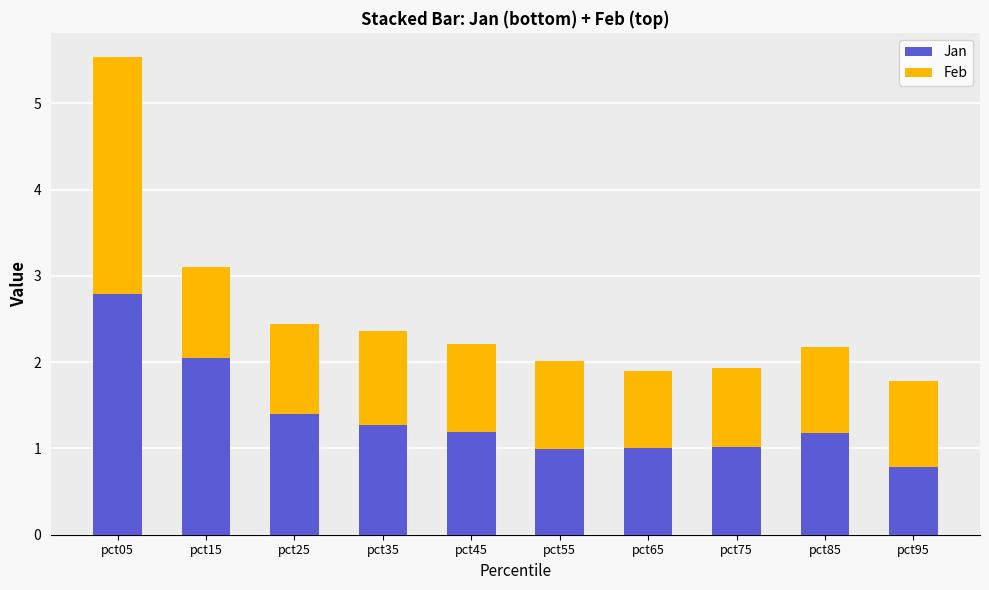

At which category is the sum across all series the highest?

pct05